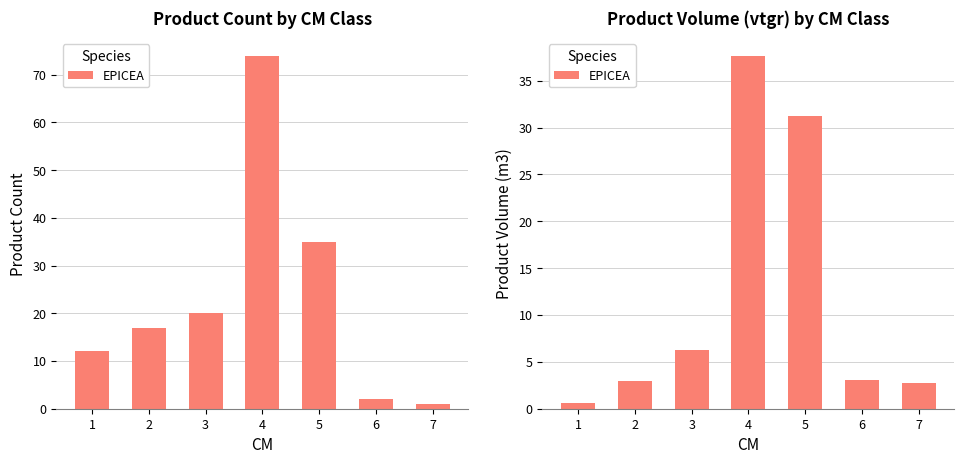

Are the bars grouped side by side (vs. stacked)?

No